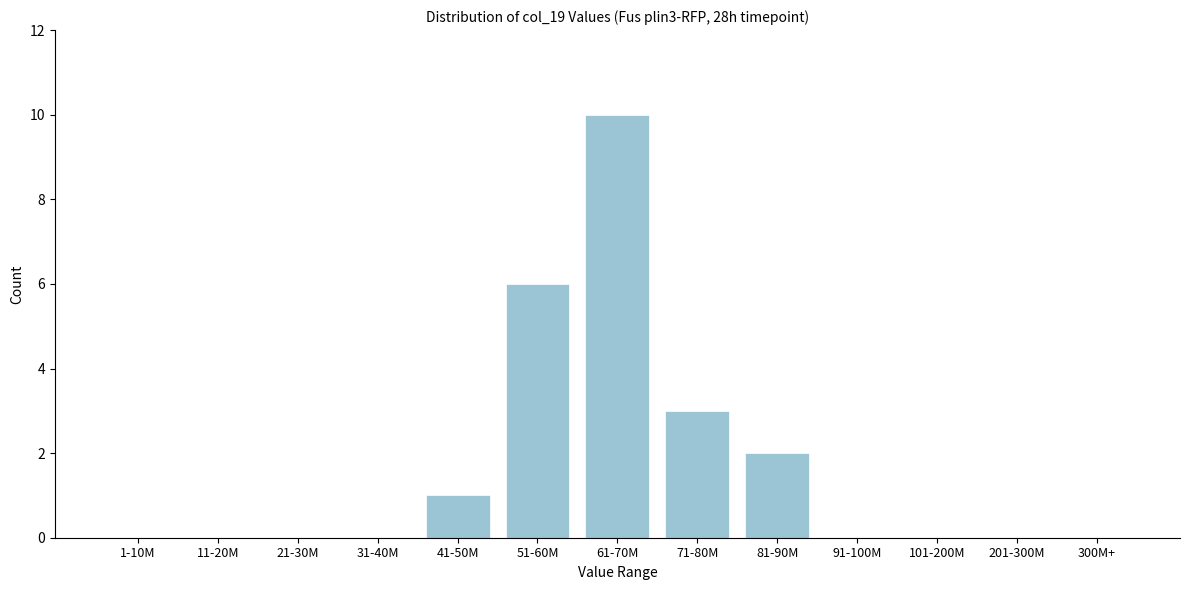

Reading left to right, what are all the values shown in this chart?

1-10M=0	11-20M=0	21-30M=0	31-40M=0	41-50M=1	51-60M=6	61-70M=10	71-80M=3	81-90M=2	91-100M=0	101-200M=0	201-300M=0	300M+=0